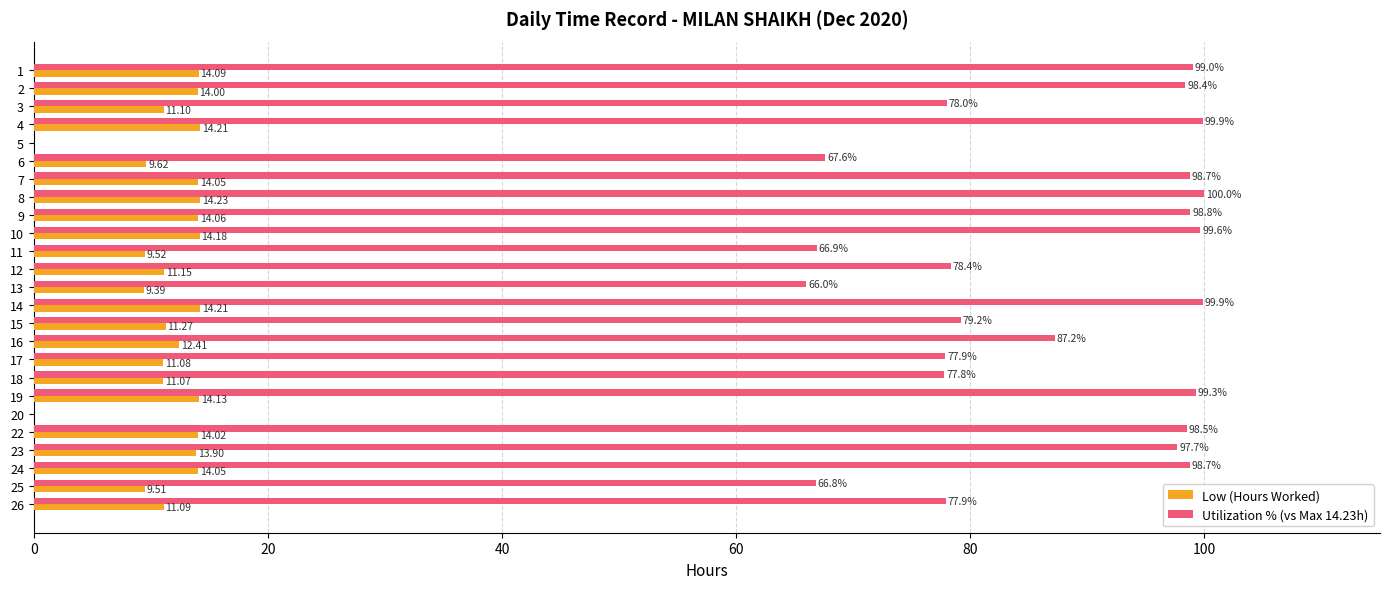

Which series has the largest total across all categories?

Utilization % (vs Max 14.23h)